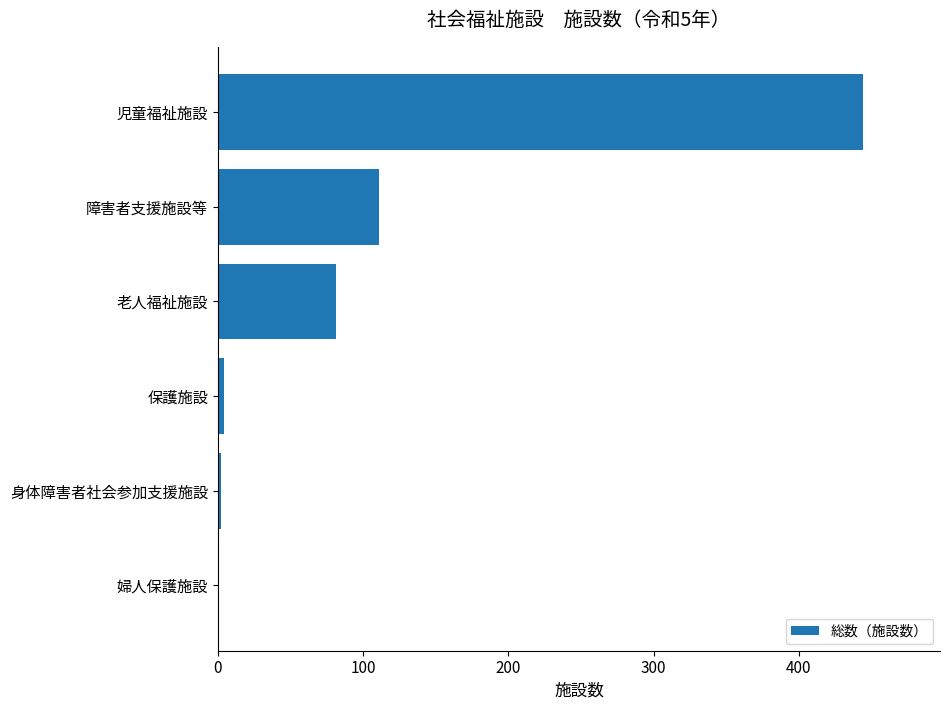

How many categories are shown in the chart?

6